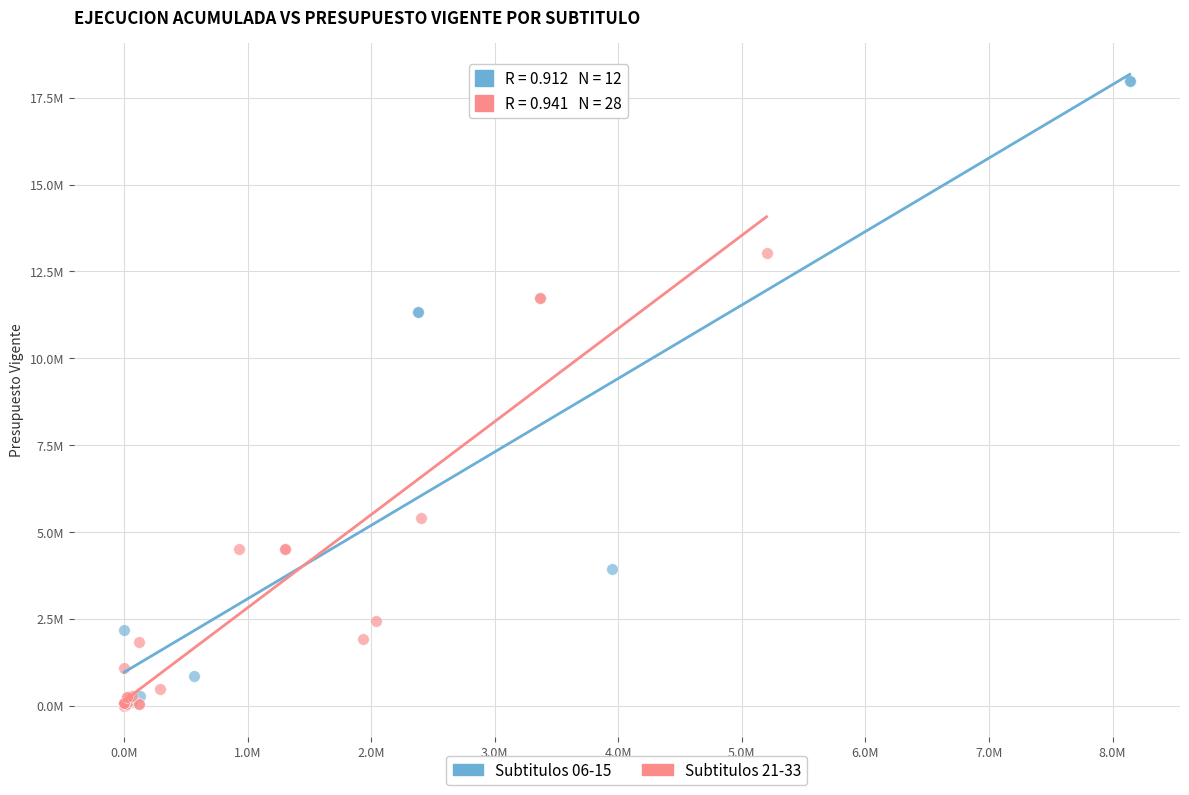

Which series contains the highest Y value?

Subtitulos 06-15